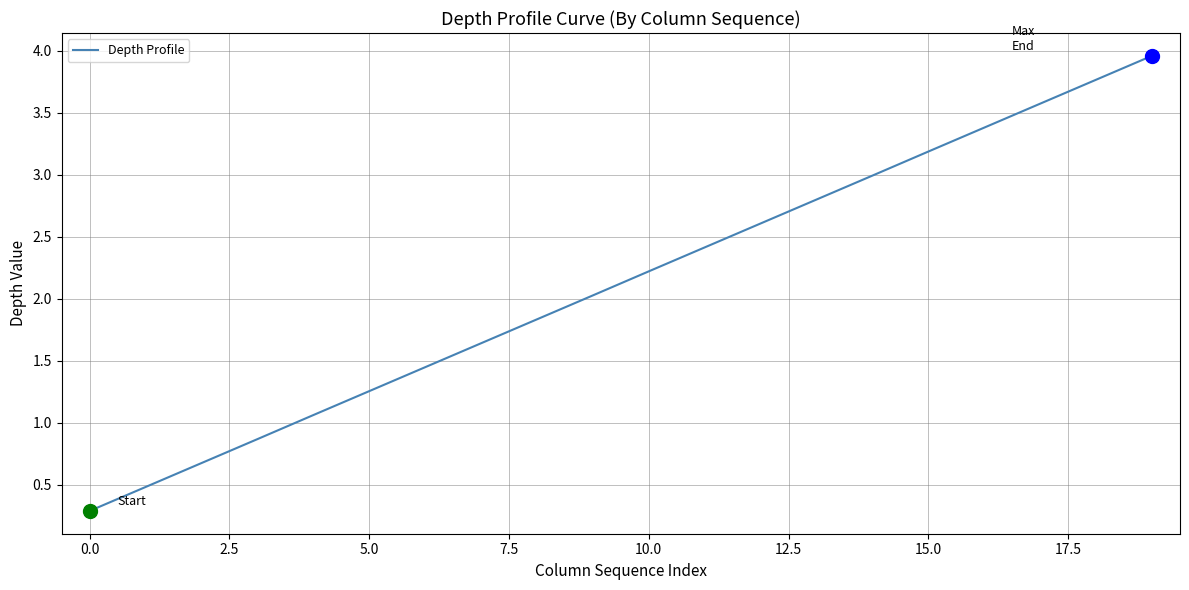

What is the greatest value displayed?

4.0